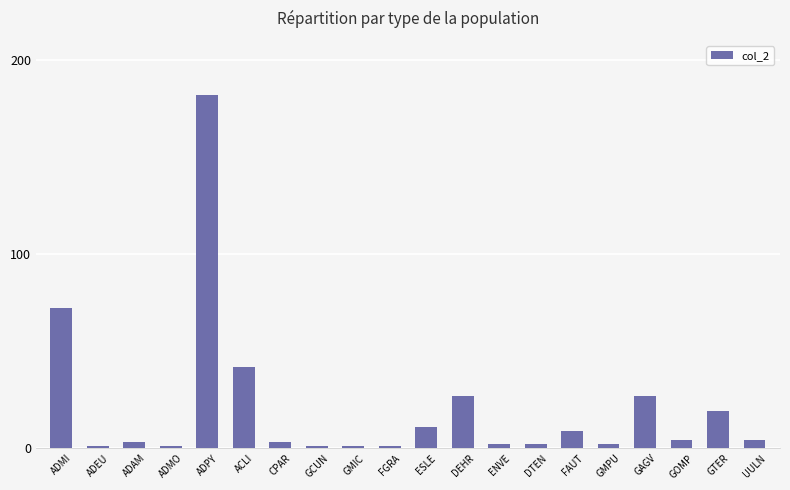

Reading left to right, list all the values displayed in this chart.

ADMI=72	ADEU=1	ADAM=3	ADMO=1	ADPY=182	ACLI=42	CPAR=3	GCUN=1	GMIC=1	FGRA=1	ESLE=11	DEHR=27	ENVE=2	DTEN=2	FAUT=9	GMPU=2	GAGV=27	GOMP=4	GTER=19	UULN=4